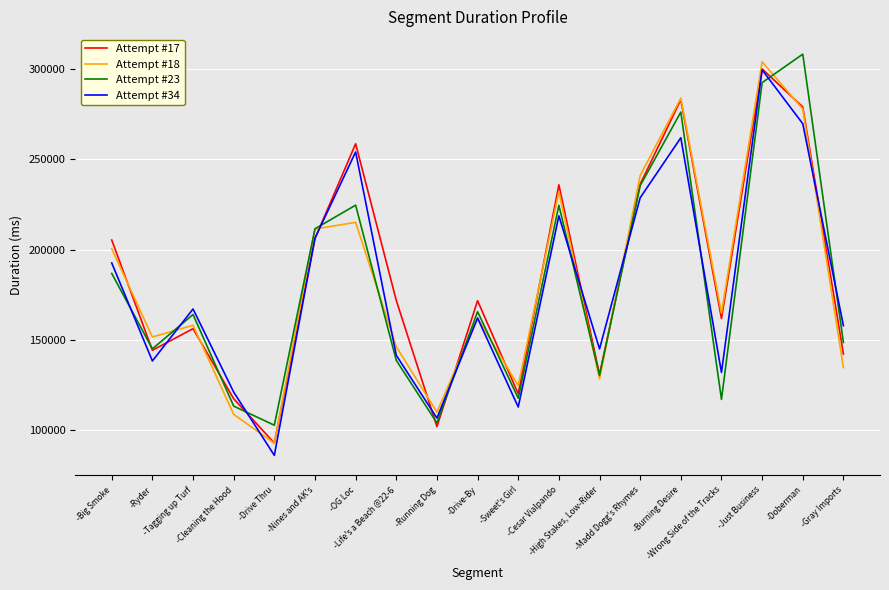

What is the total value across all series at -Wrong Side of the Tracks?

576041